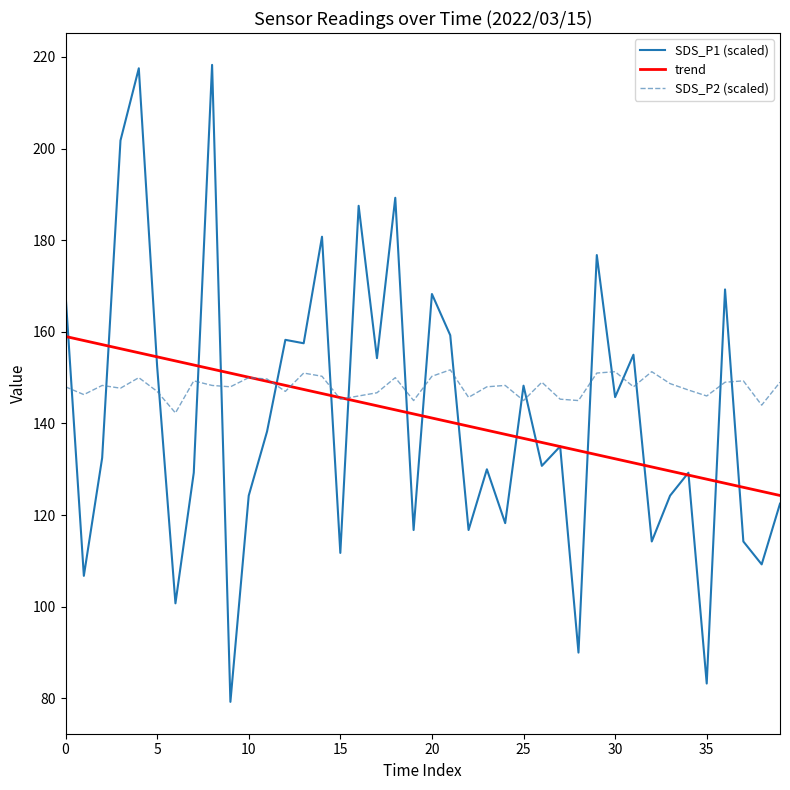

Rank the series by their maximum value, from highest to lowest.

SDS_P1 (scaled), trend, SDS_P2 (scaled)